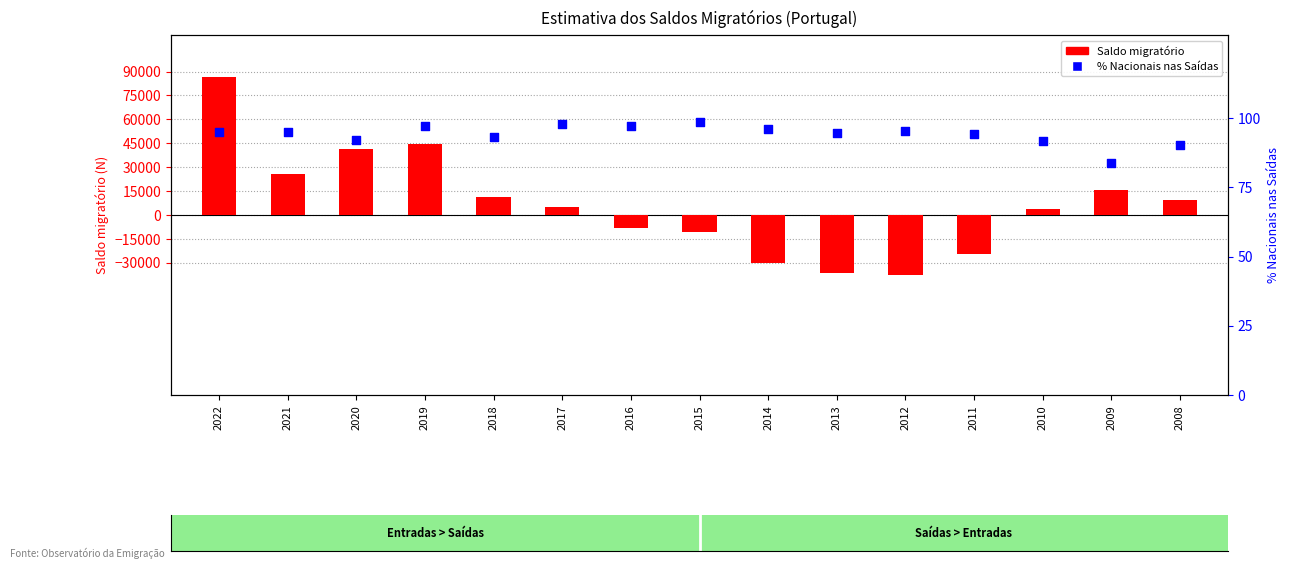

What are all the series names shown in the legend?

Saldo migratório, % Nacionais nas Saídas